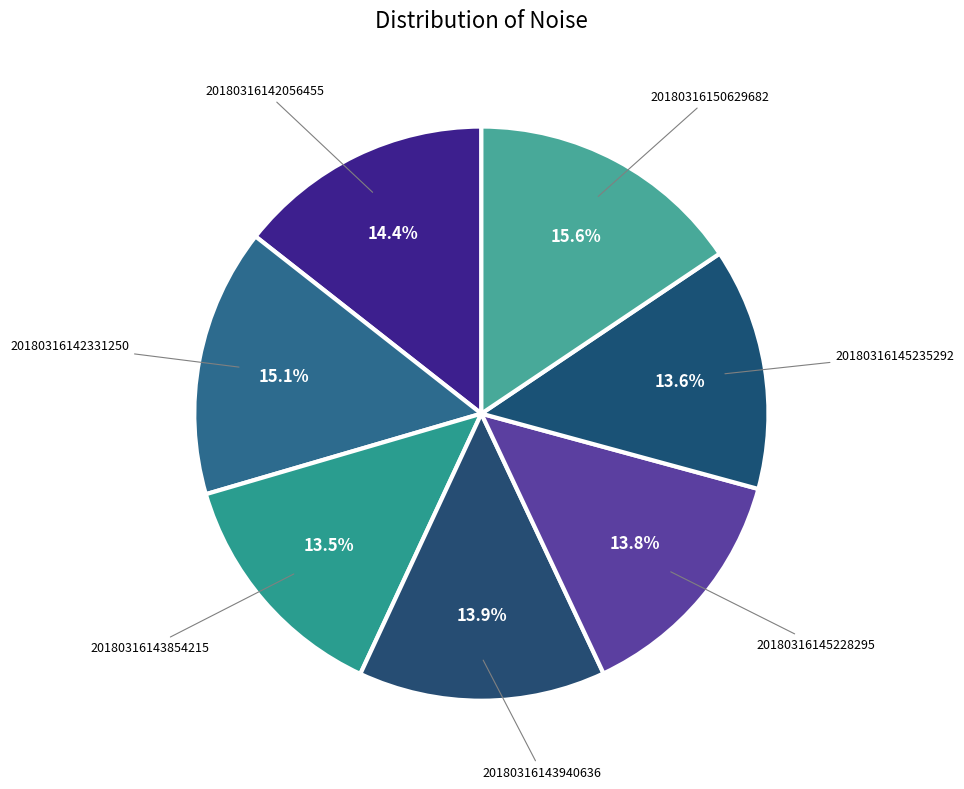

How much of the chart is everything except 20180316142331250?

84.9%